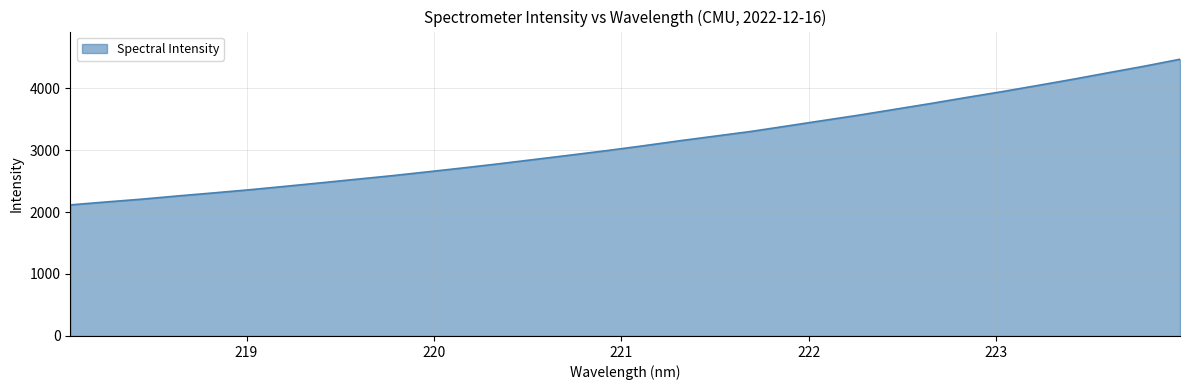

What is the difference between the maximum and minimum values?

2350.1